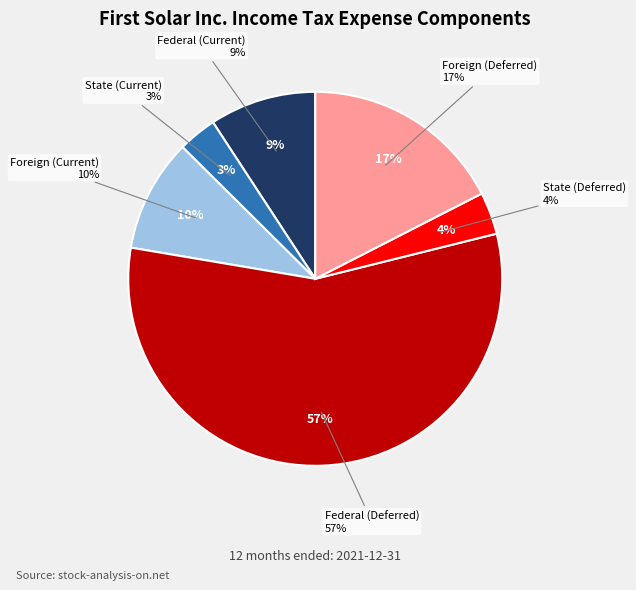

What is the ratio of the value at State (Deferred) to the value at Foreign (Current)?

0.4